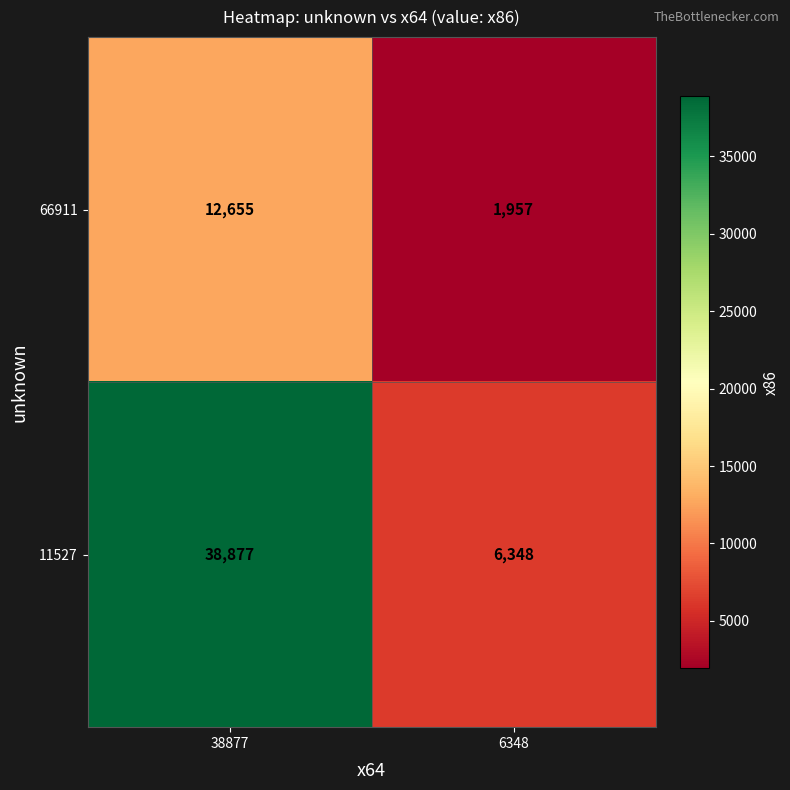

What is the difference between the maximum and minimum values in the 11527 series?

32529